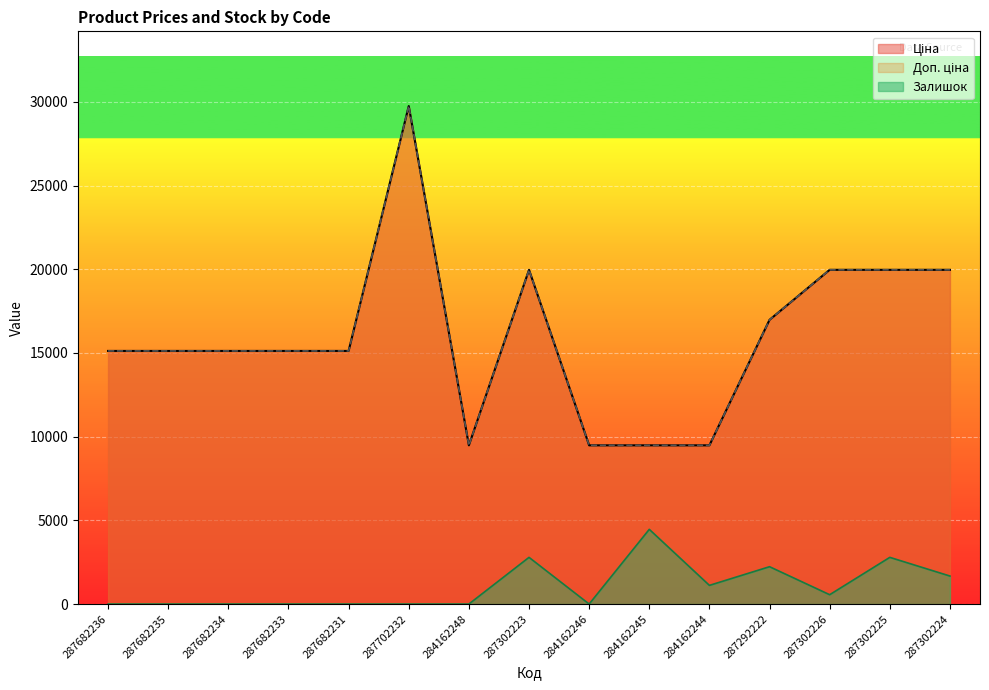

What position from the right is 287682235?

14